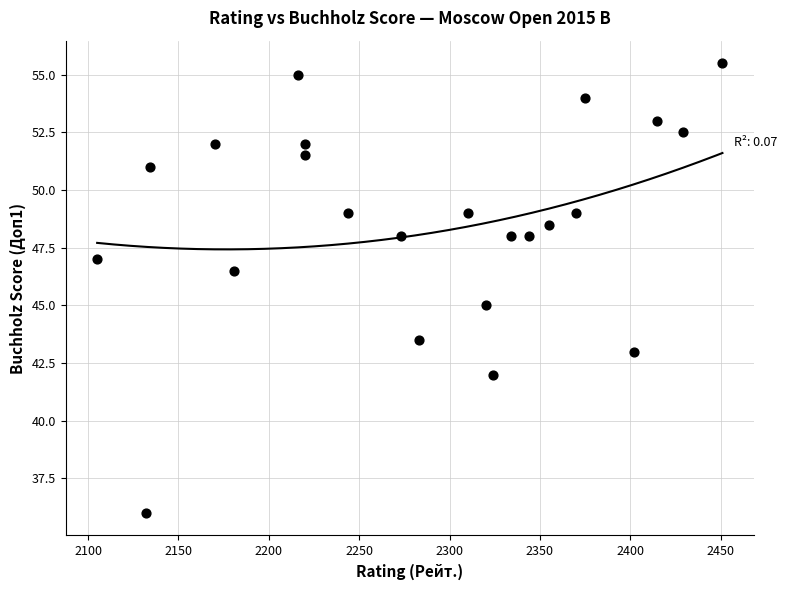

What is the range of Y values (max minus min)?

19.5